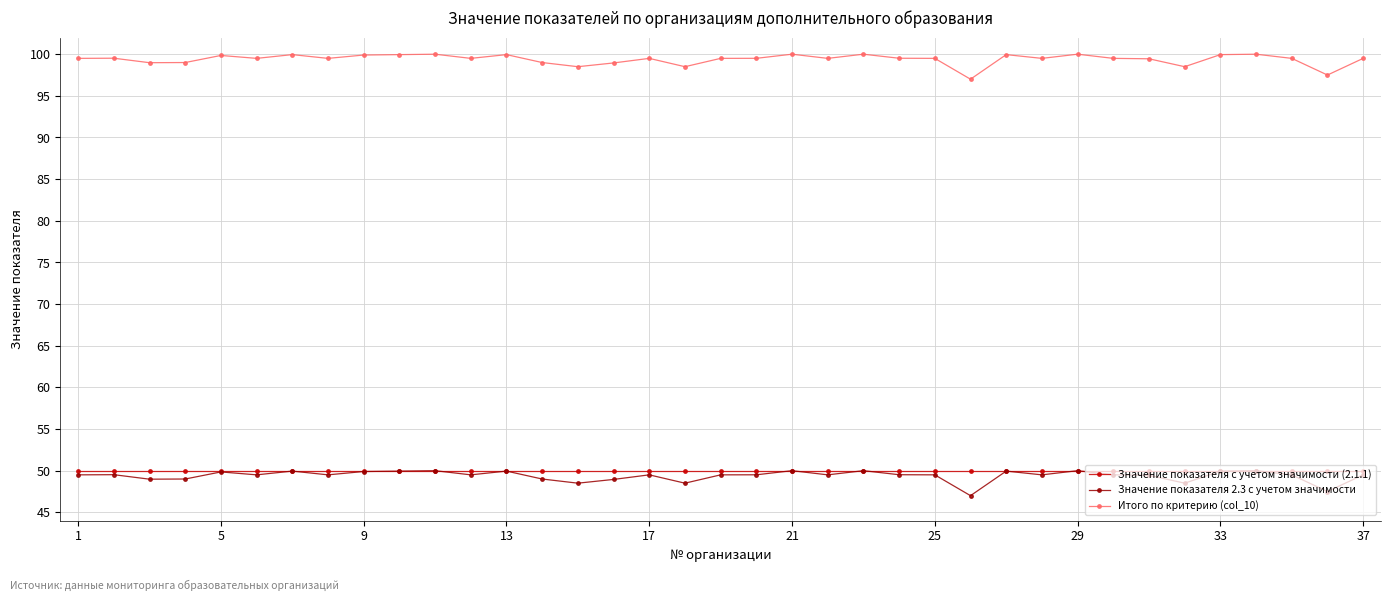

At how many categories does at least one series exceed 63?

37